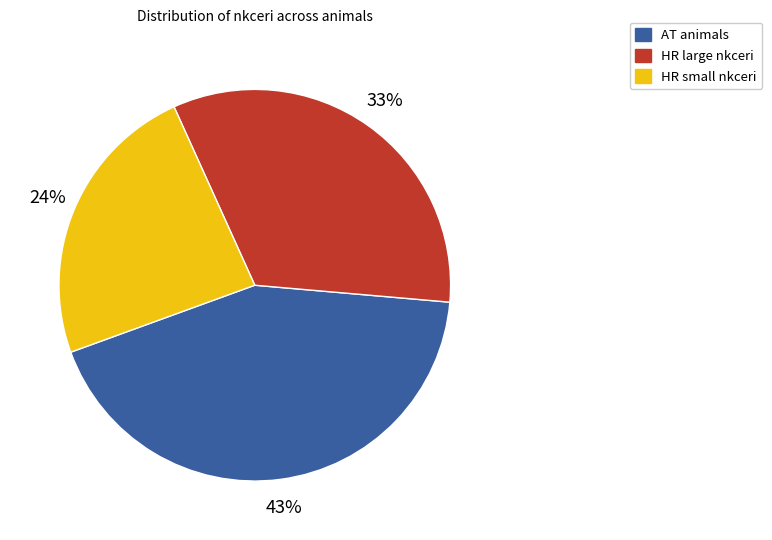

To the nearest percent, what is the difference between the largest and smallest slice percentages?

19%